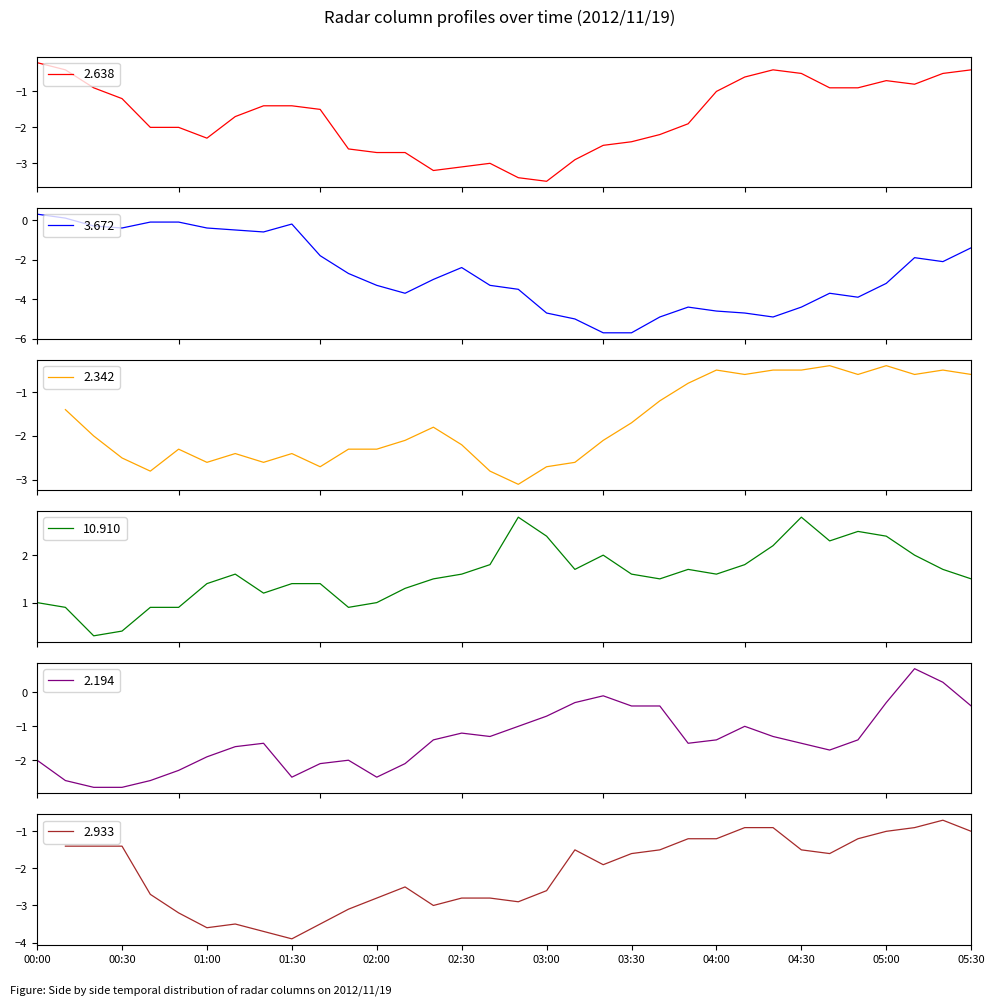

What is the difference between the second highest and second lowest values in the 2.194 series?

3.1